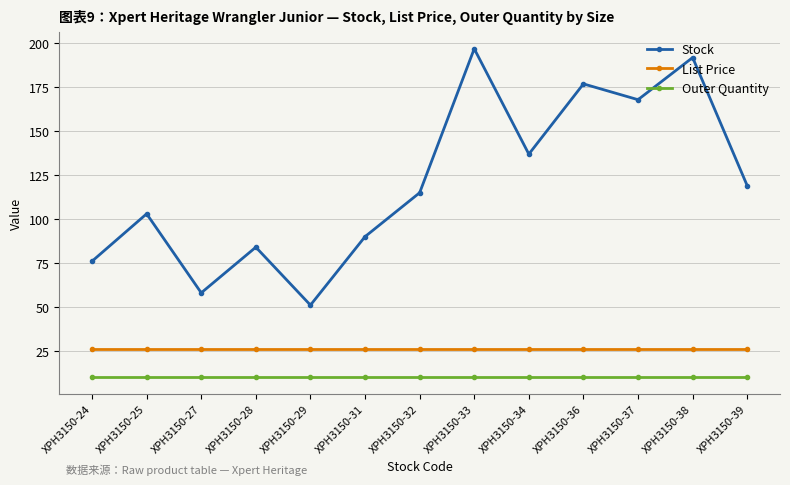

What is the difference between the Stock values at XPH3150-37 and XPH3150-36?

9.0